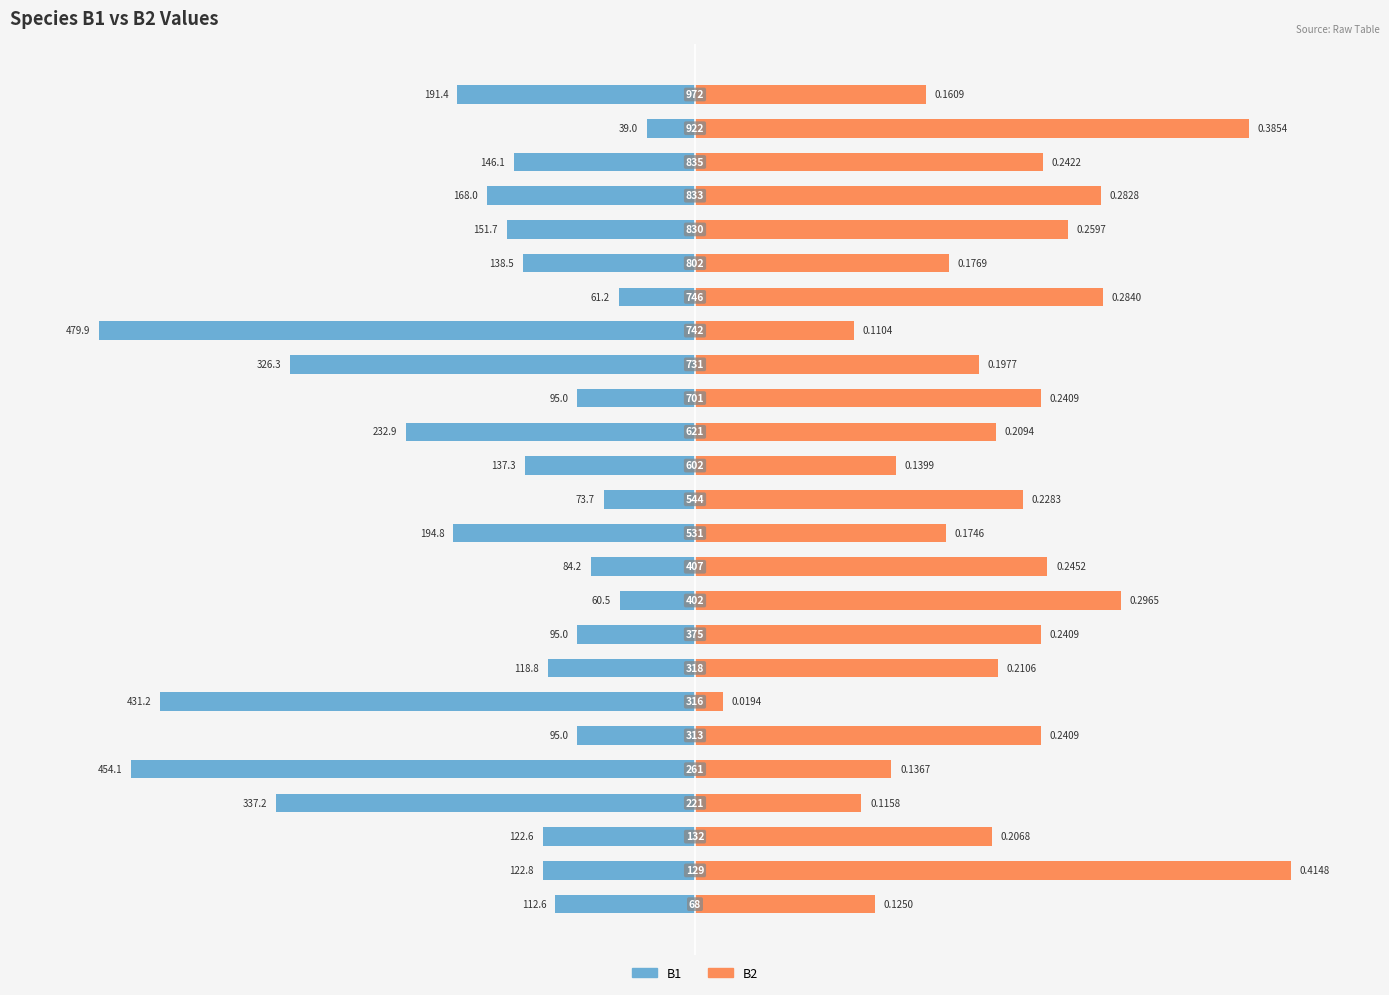

How many bars are there in total?

50